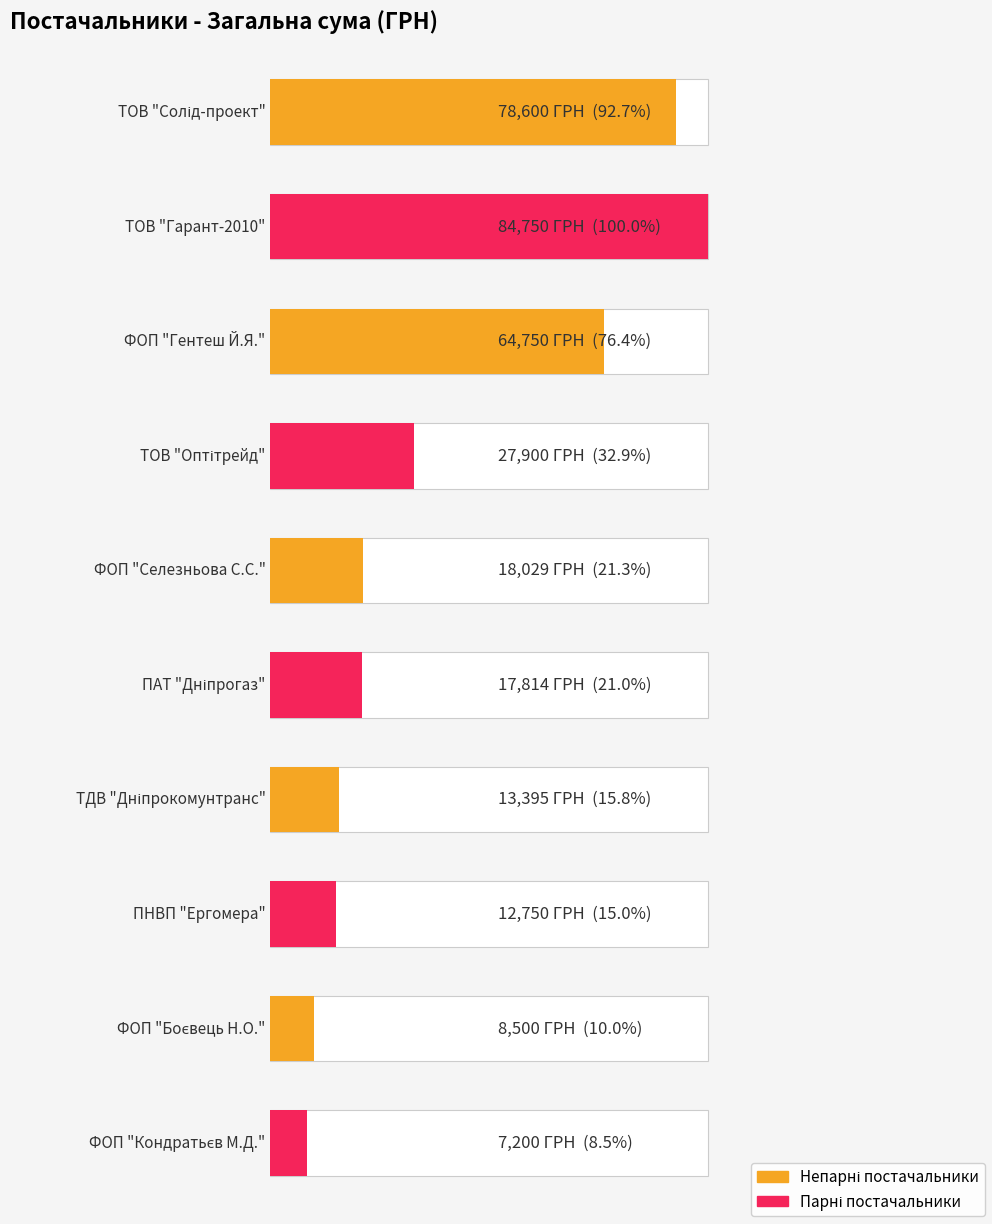

List the labels in order of value, smallest first.

ФОП "Кондратьєв М.Д.", ФОП "Боєвець Н.О.", ПНВП "Ергомера", ТДВ "Дніпрокомунтранс", ПАТ "Дніпрогаз", ФОП "Селезньова С.С.", ТОВ "Оптітрейд", ФОП "Гентеш Й.Я.", ТОВ "Солід-проект", ТОВ "Гарант-2010"